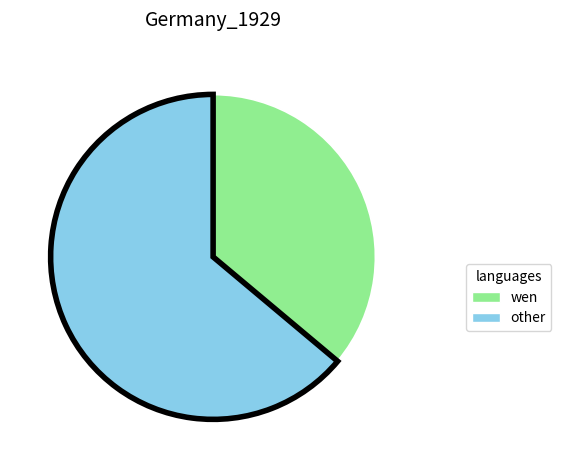

Is there a majority slice in this chart?

Yes